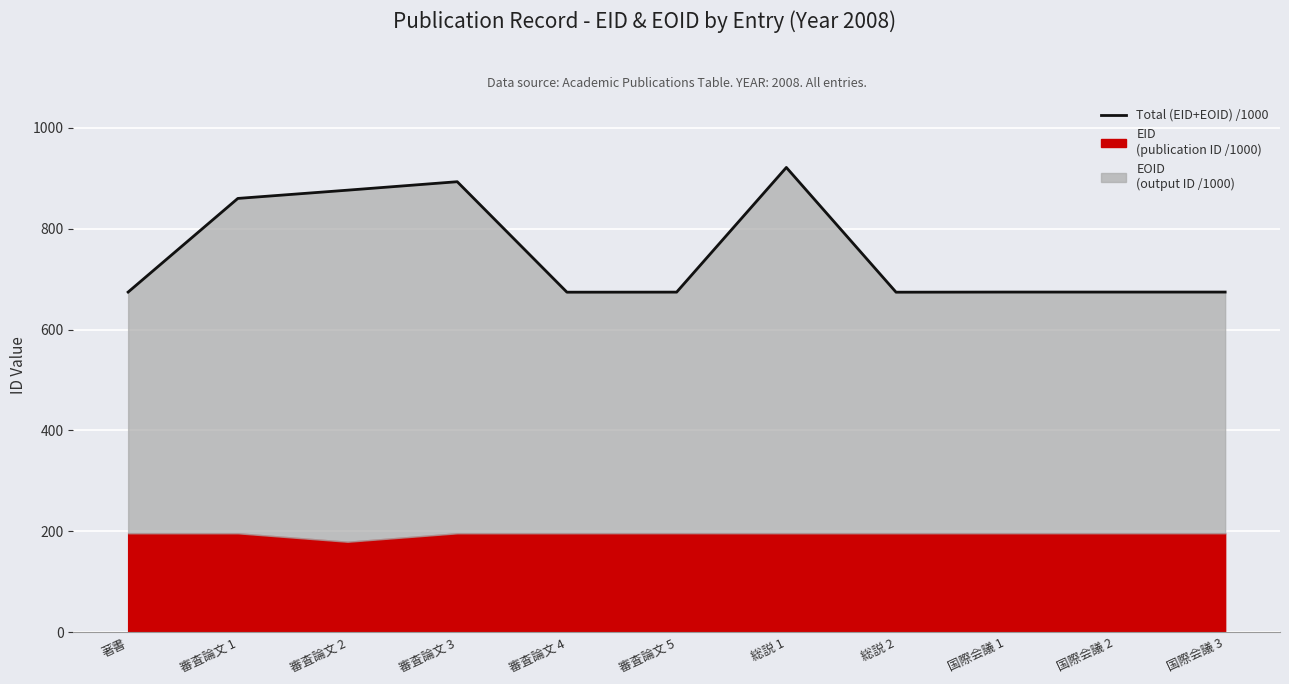

What is the difference between the values at 国際会議 2 and 審査論文 5?

0.1